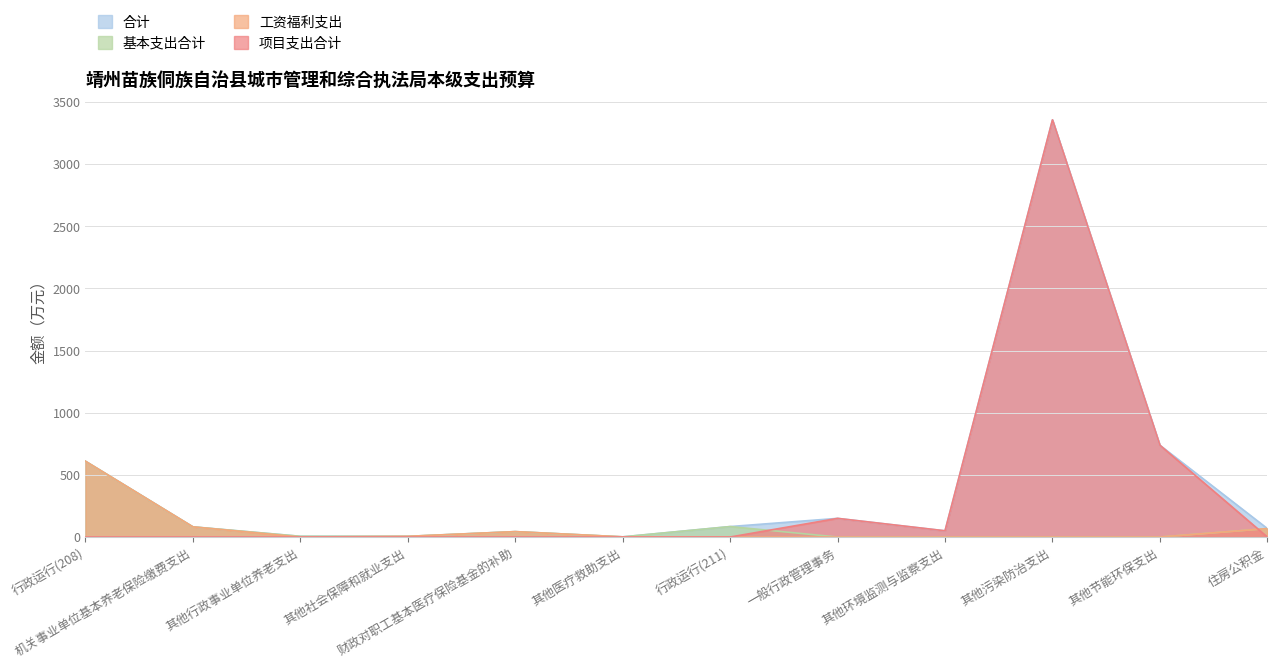

How many interior local peaks does the 项目支出合计 series have?

2